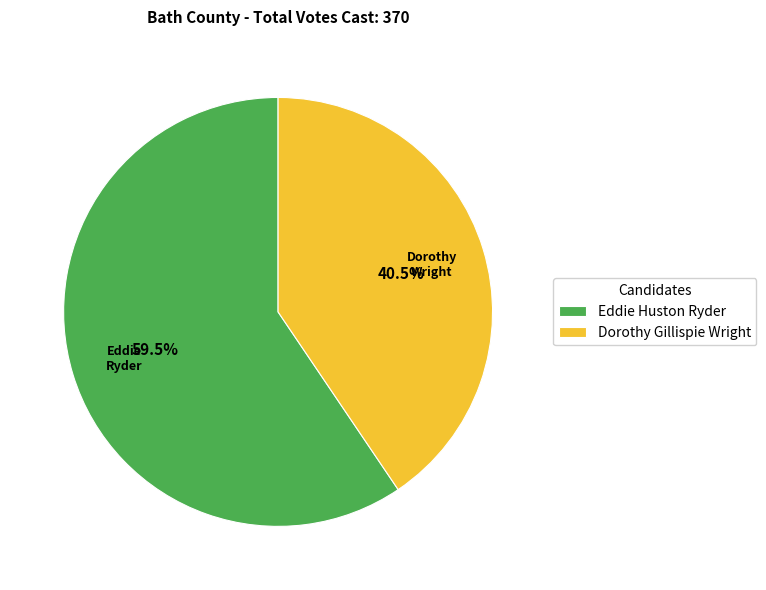

The Dorothy Gillispie Wright slice represents 53% of the pie. True or false?

False